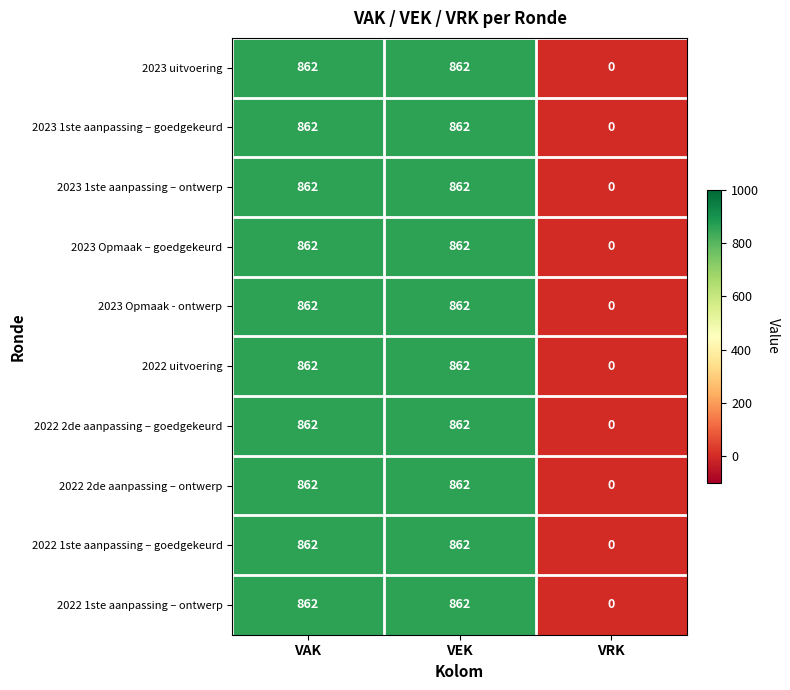

What is the sum of all 2022 1ste aanpassing – goedgekeurd values?

1724